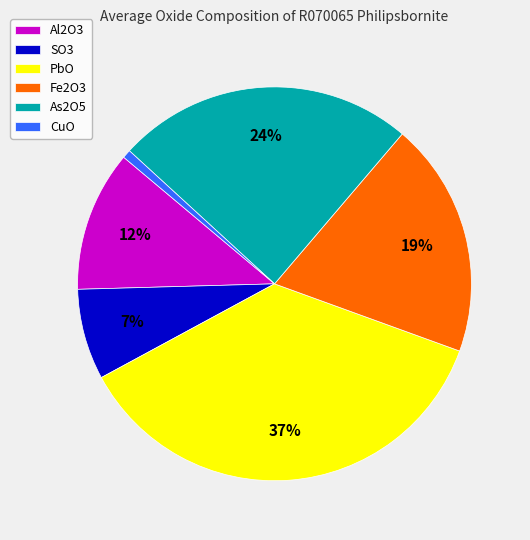

Which has a higher value, CuO or As2O5?

As2O5